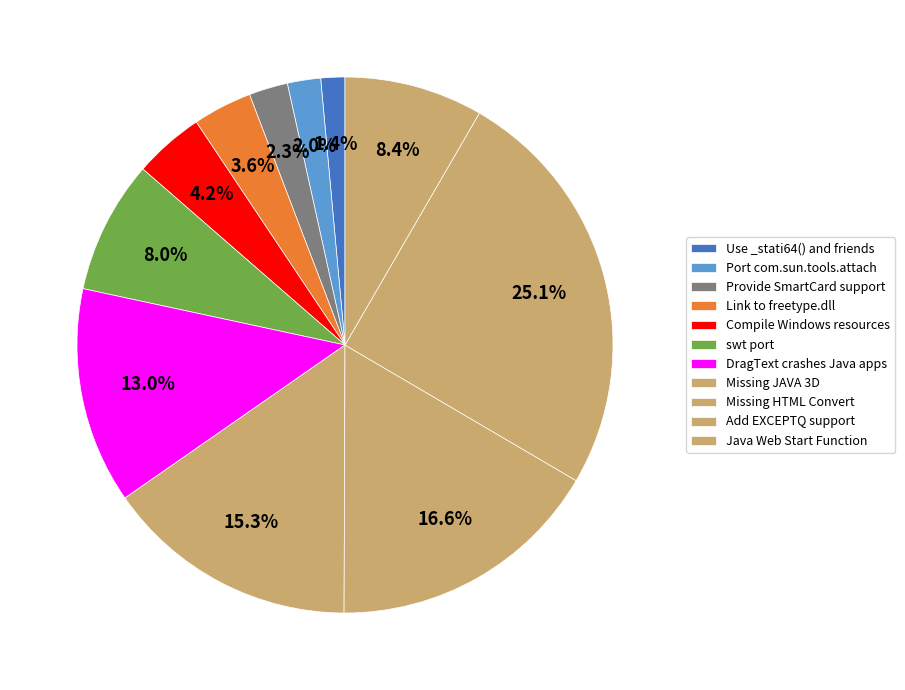

Is there any slice that represents more than half of the pie?

No